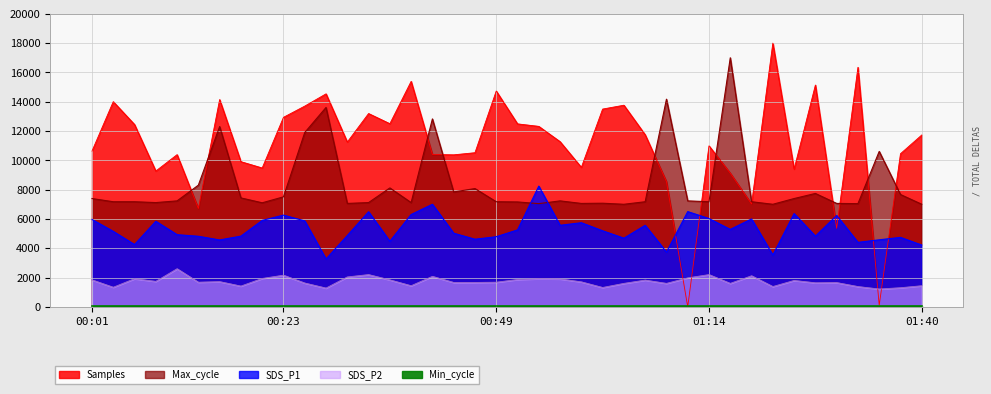

Rank the categories by Samples value from highest to lowest.

01:22, 01:32, 00:38, 01:27, 00:49, 00:28, 00:16, 00:04, 01:04, 00:26, 01:01, 00:33, 00:23, 00:36, 00:51, 00:06, 00:54, 01:07, 01:40, 00:56, 00:31, 01:14, 00:01, 00:46, 01:37, 00:41, 00:11, 00:43, 00:19, 00:59, 00:21, 01:25, 00:09, 01:17, 01:09, 01:19, 00:14, 01:30, 01:35, 01:12